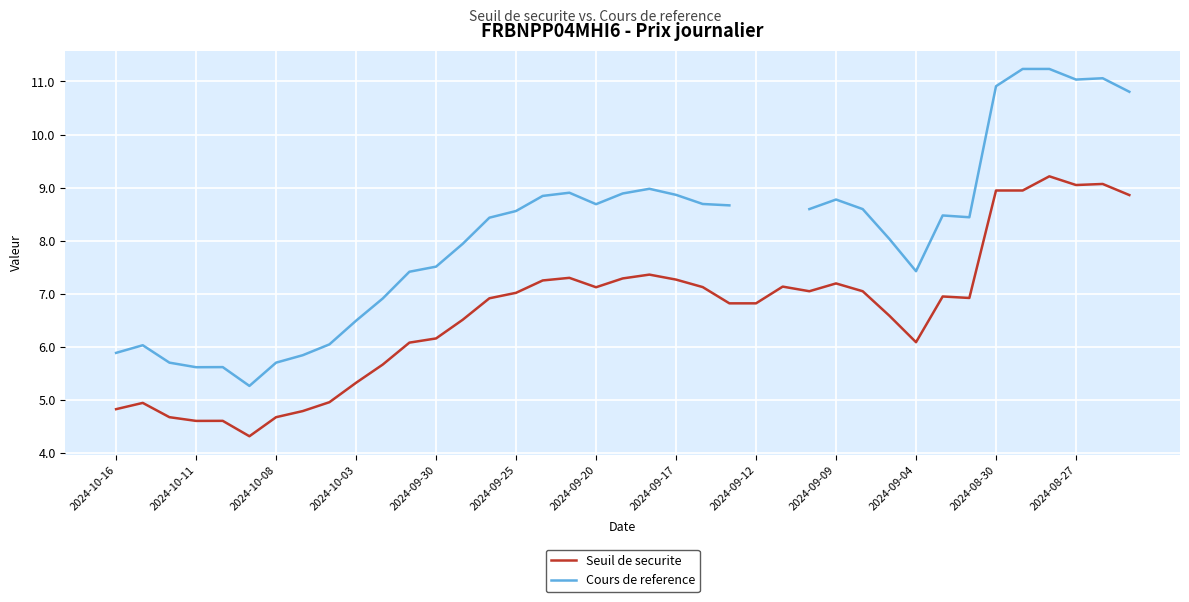

Rank the series by their maximum value, from lowest to highest.

Seuil de securite, Cours de reference